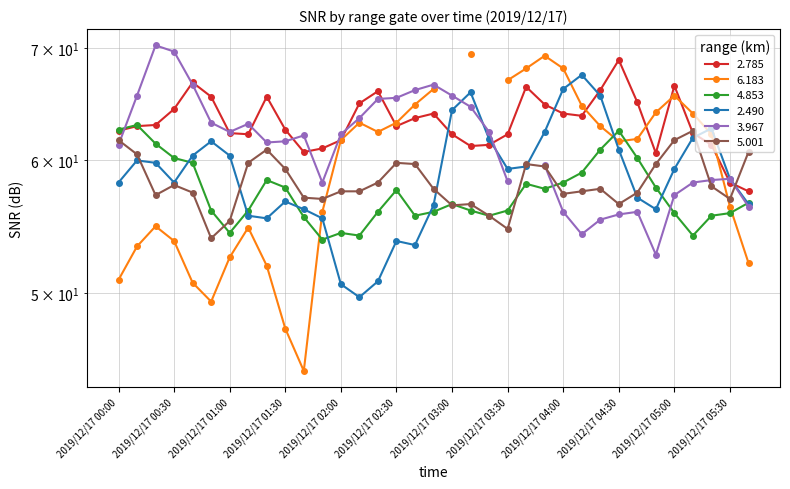

What is the minimum value for 5.001?

53.9